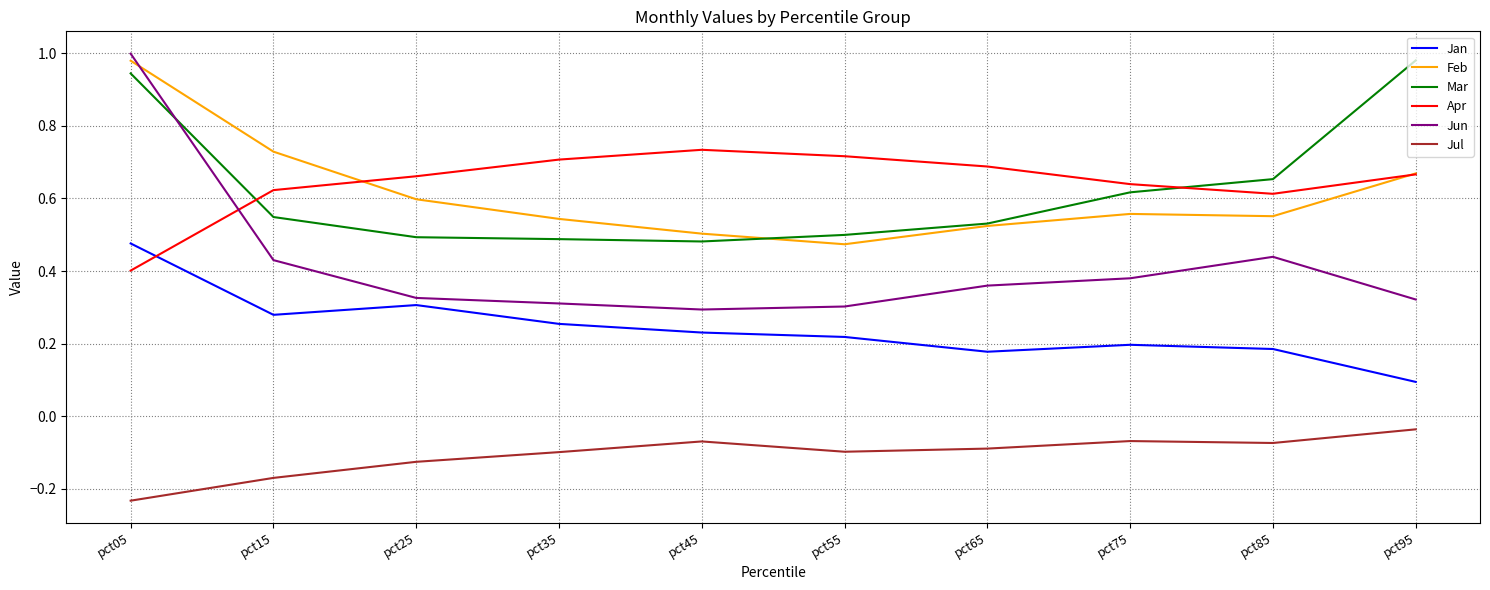

How many interior local peaks does the Jan series have?

2